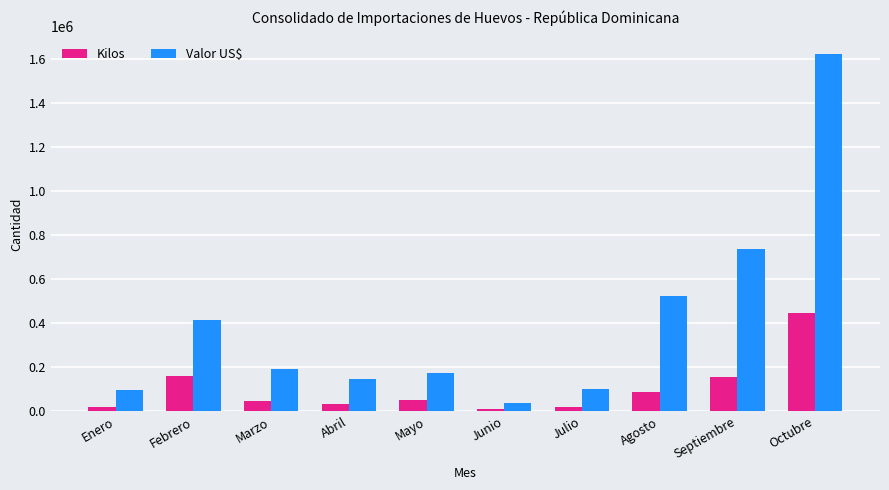

List the series in order of their overall mean, lowest first.

Kilos, Valor US$